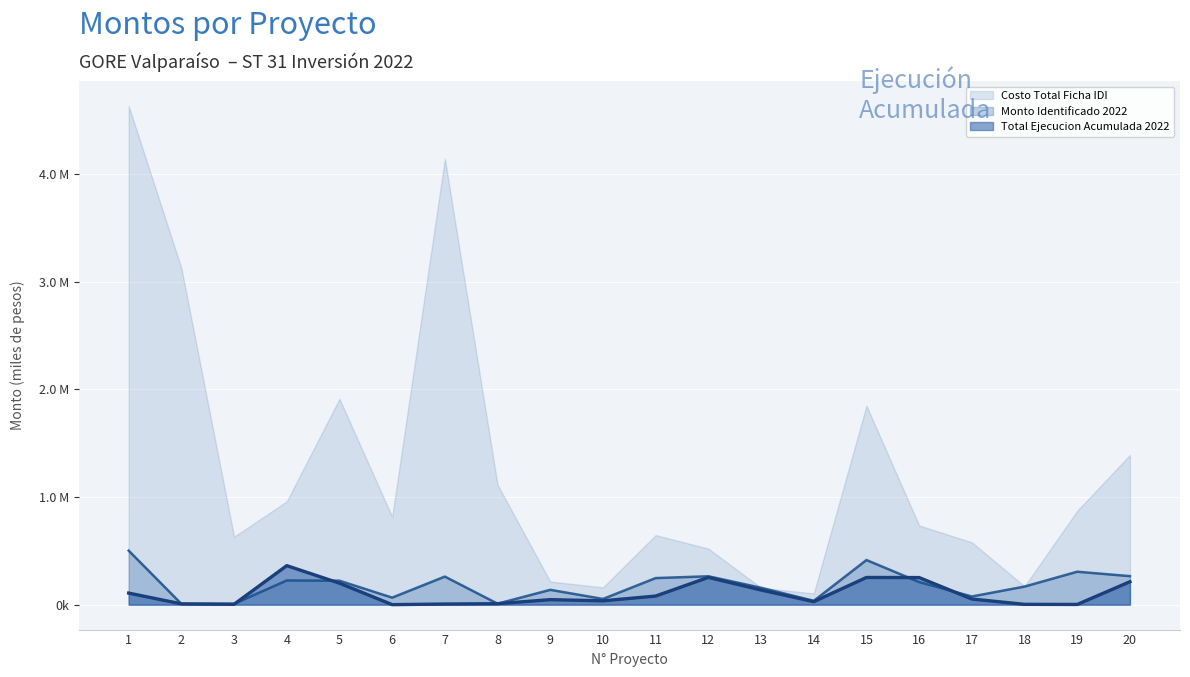

In Total Ejecucion, how many points are higher than both neighbors (excluding endpoints)?

4